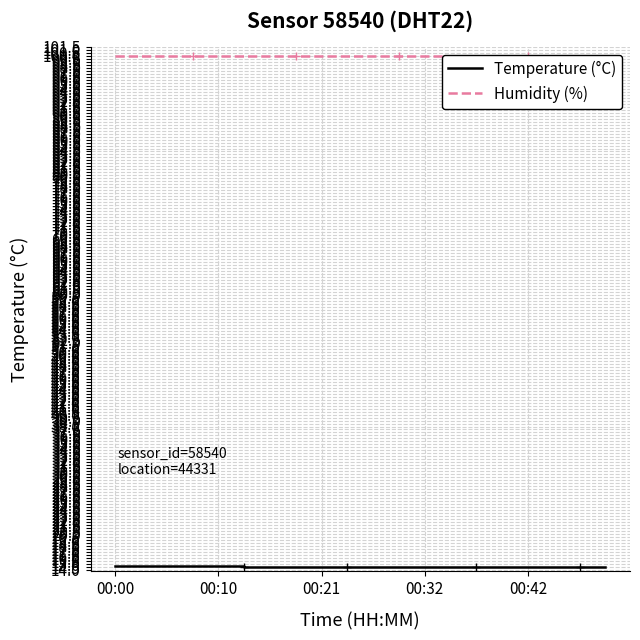

Rank the series by their average value, from highest to lowest.

Humidity (%), Temperature (°C)